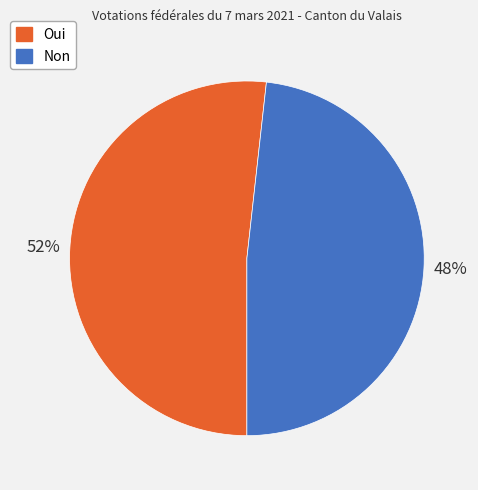

To the nearest percent, what percentage of the pie is Non?

48%